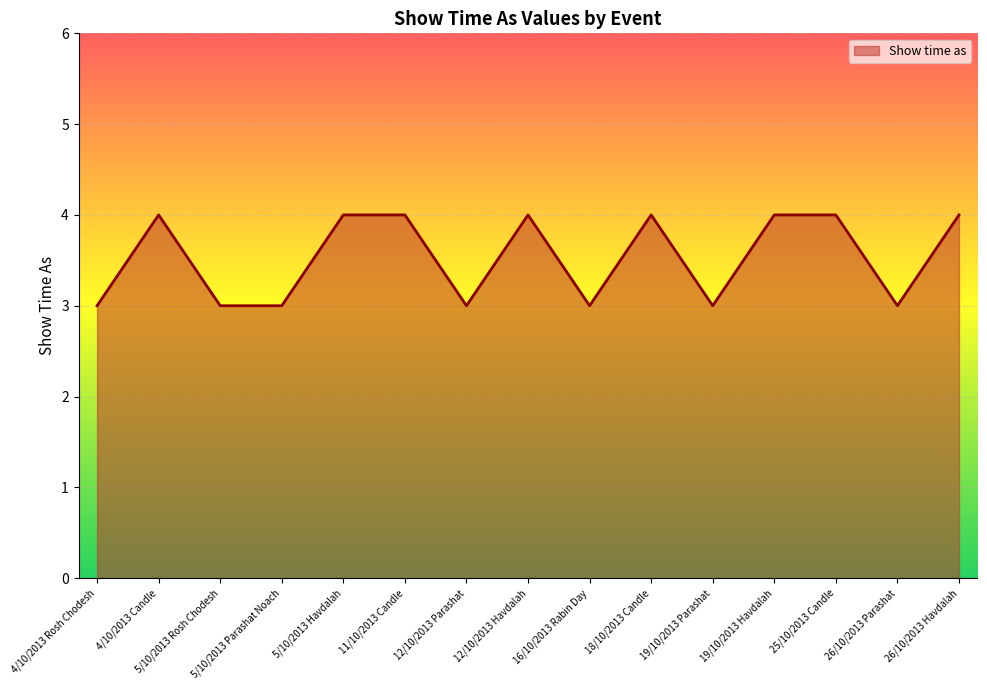

Read the value at 12/10/2013 Havdalah.

4